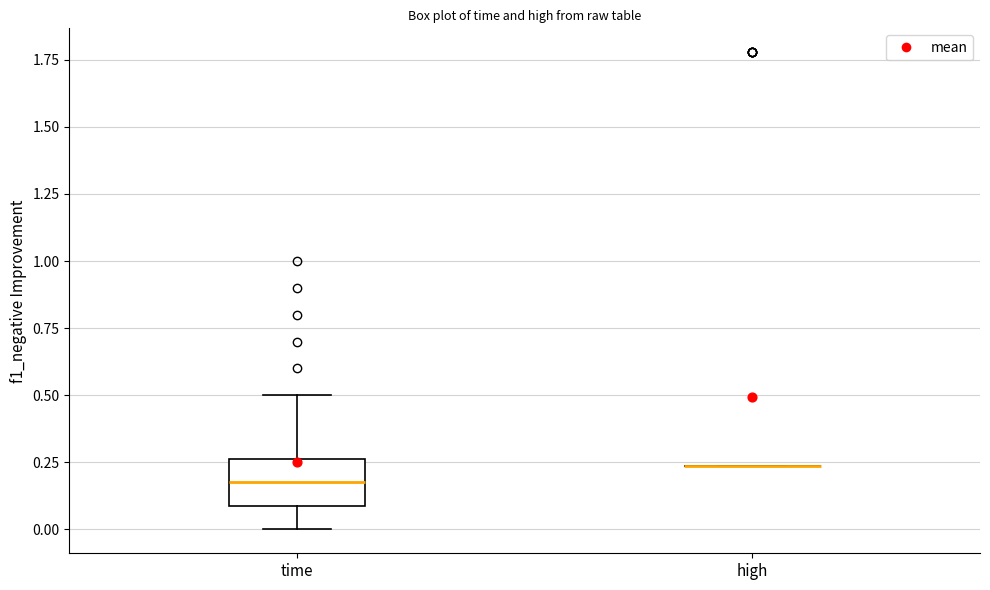

Comparing the boxes themselves (not the whiskers), which one is the tallest?

time